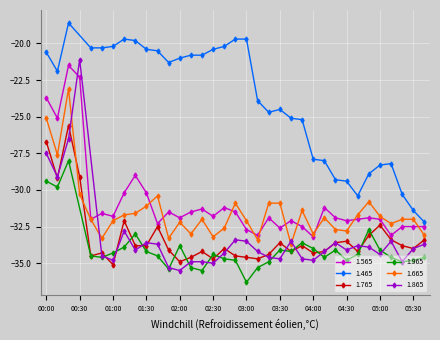

Which series has the widest spread of values?

1.565